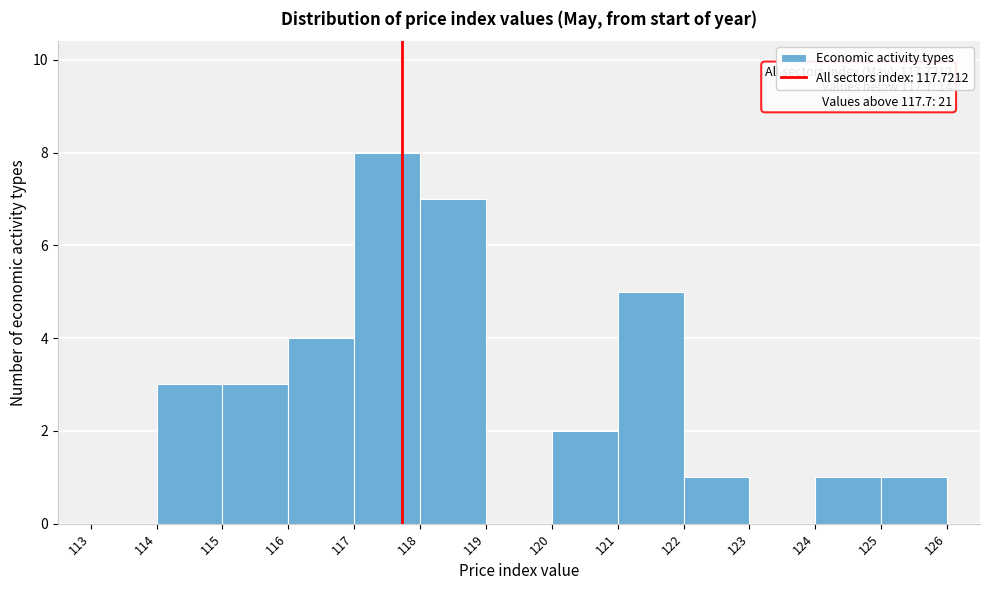

Over which range of the x-axis is the bar tallest?

117 to 118